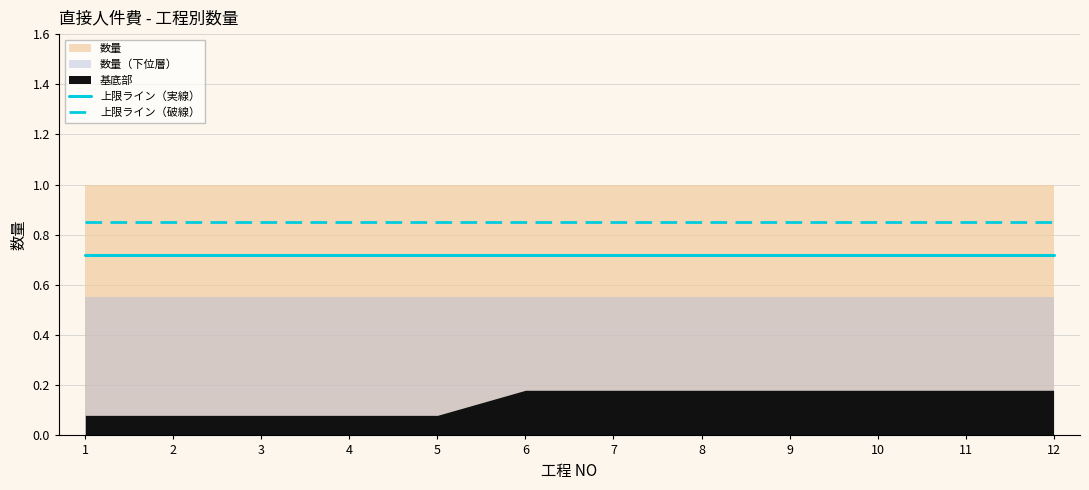

Does the chart have visible grid lines?

Yes